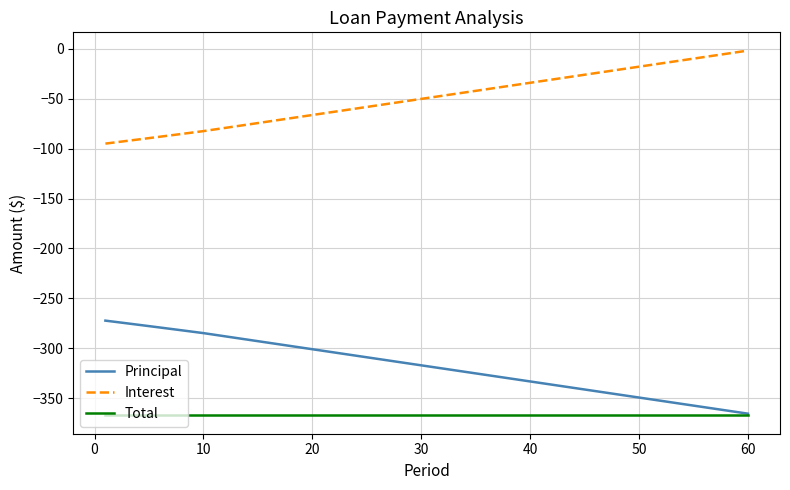

What is the minimum value for Principal?

-365.5